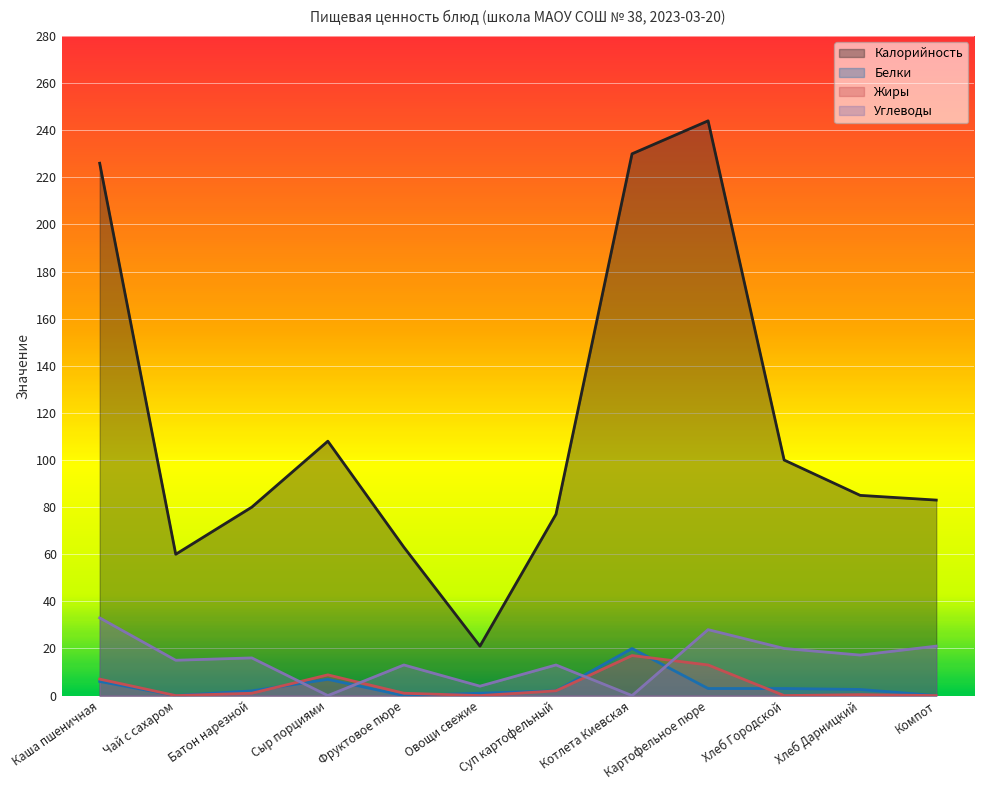

Which series has the widest spread of values?

Калорийность